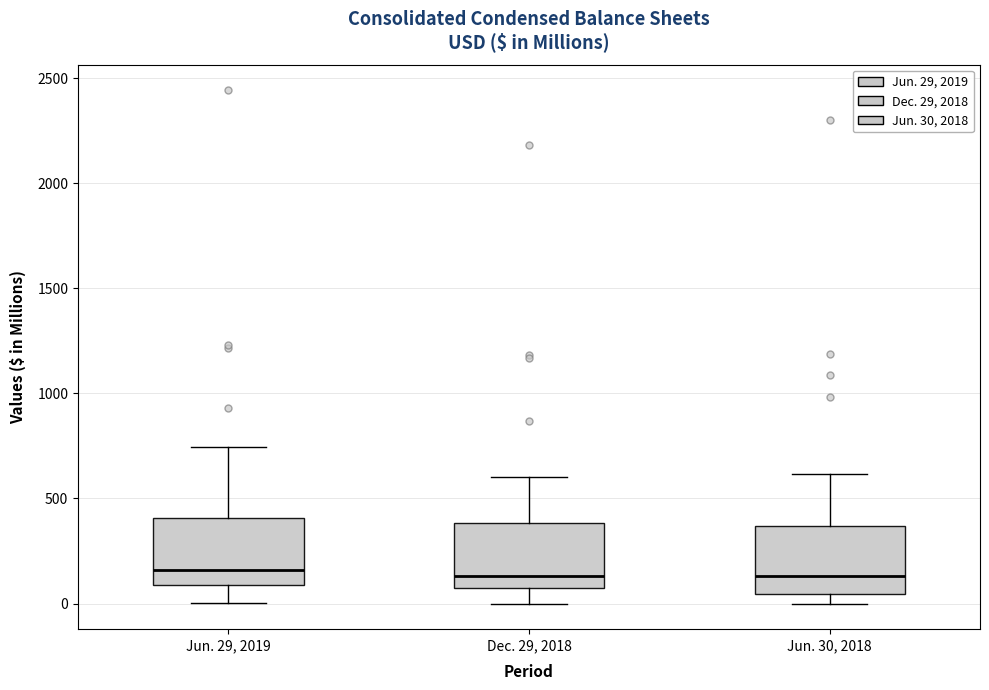

Reading left to right, read every box against the y-axis: the position of its median line, the range the box covers, and the ends of its whiskers. The values are not printed on the chart, so give them approximately, as read against the axis.

Jun. 29, 2019: median 150, box 100 to 400, whiskers 0 to 750
Dec. 29, 2018: median 150, box 50 to 400, whiskers 0 to 600
Jun. 30, 2018: median 150, box 50 to 350, whiskers 0 to 600